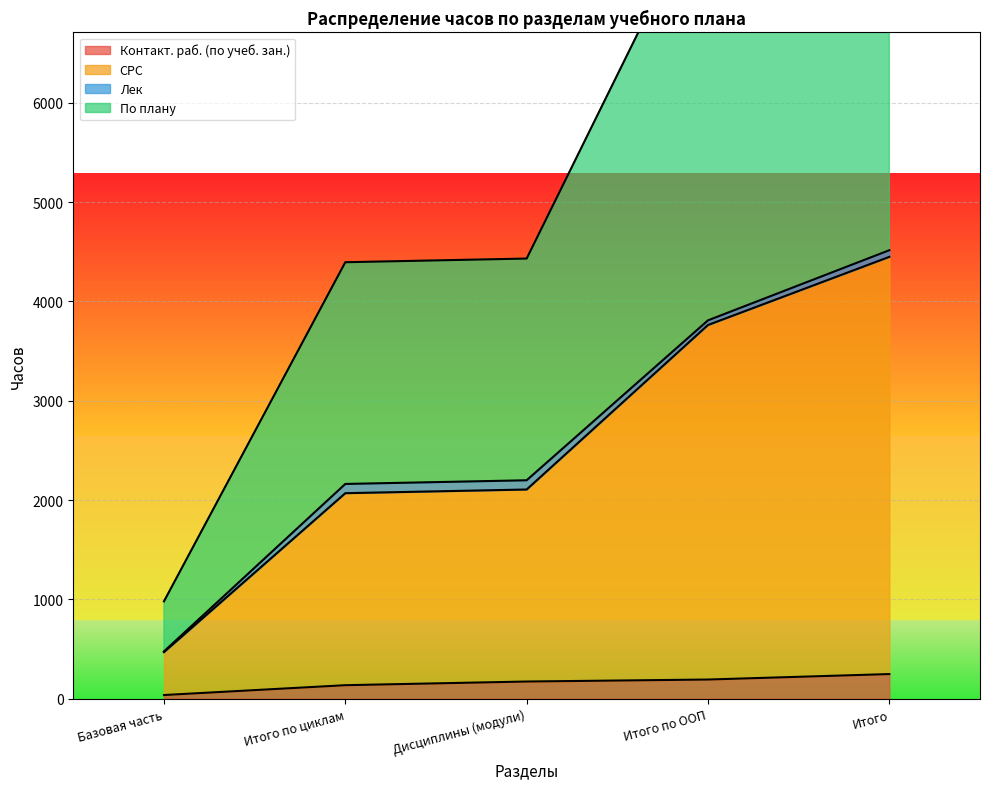

Between Базовая часть and Итого по ООП, which is larger?

Итого по ООП